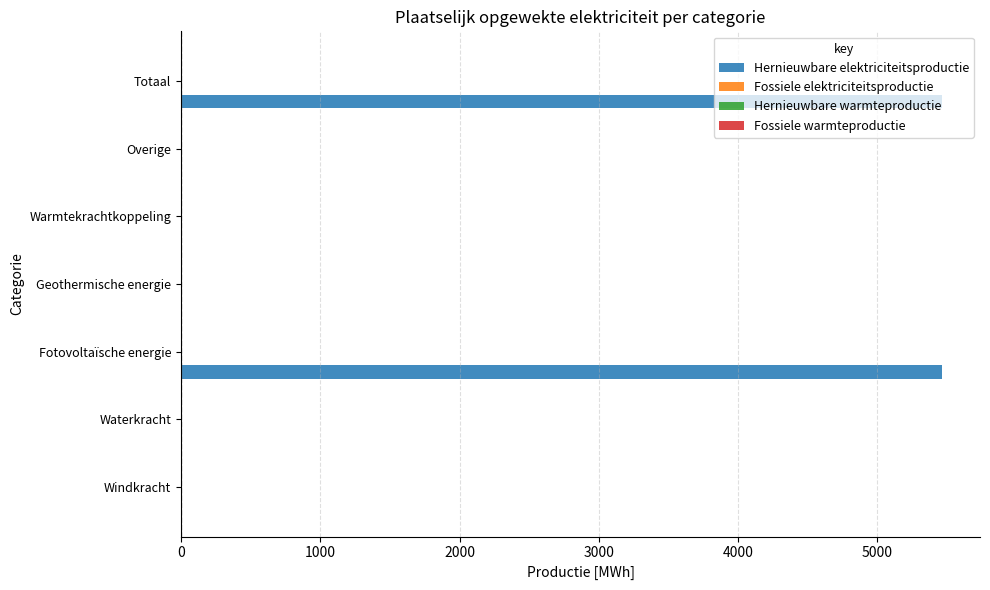

What is the maximum value shown in the chart?

5464.2